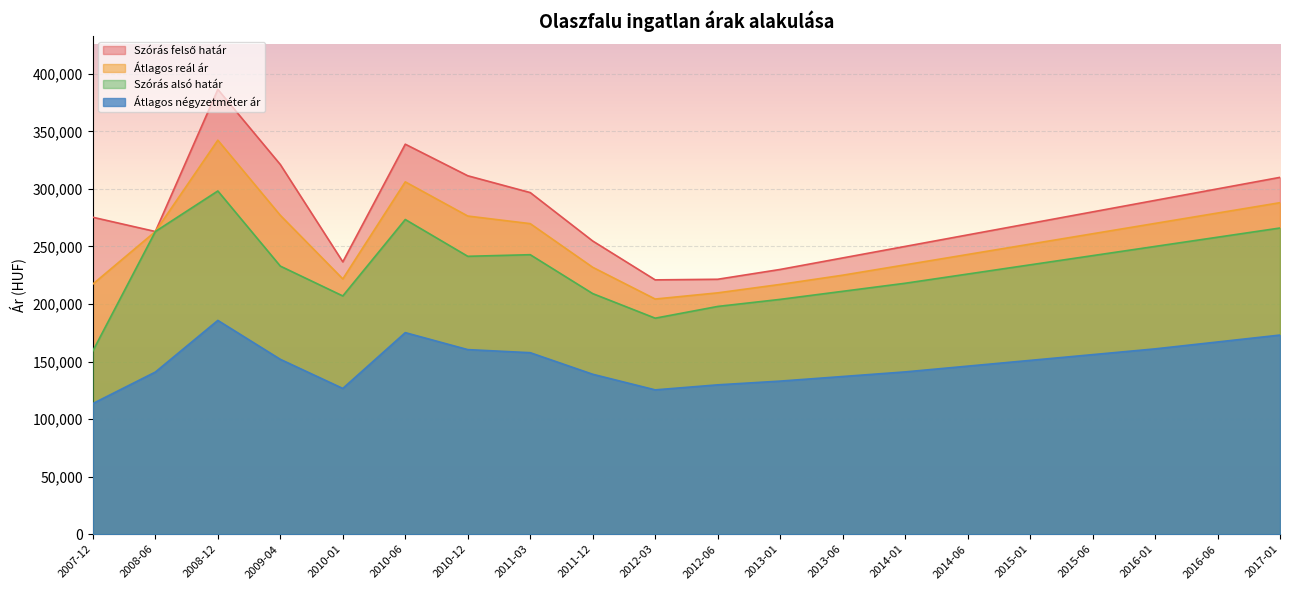

In Szórás felső határ, how many points are higher than both neighbors (excluding endpoints)?

2